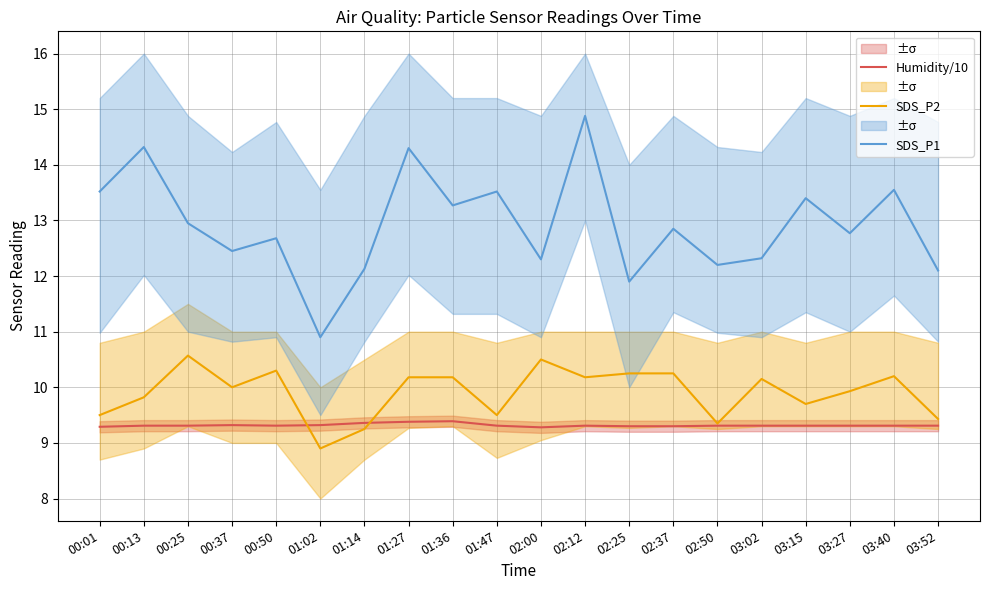

Where do SDS_P2 and Humidity/10 first cross each other?

00:50 and 01:02